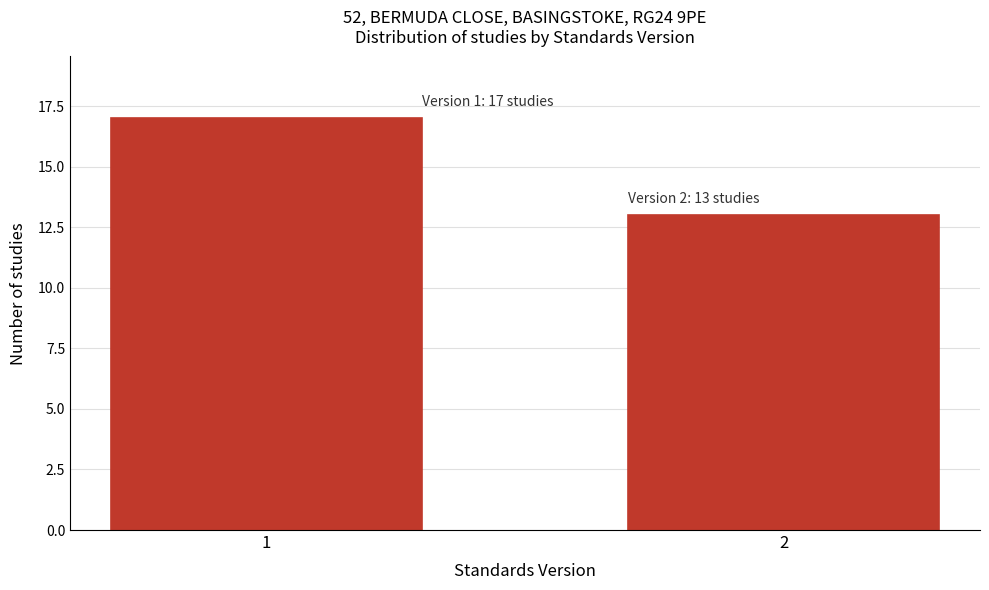

Reading left to right, extract all data points from this chart.

1=17	2=13